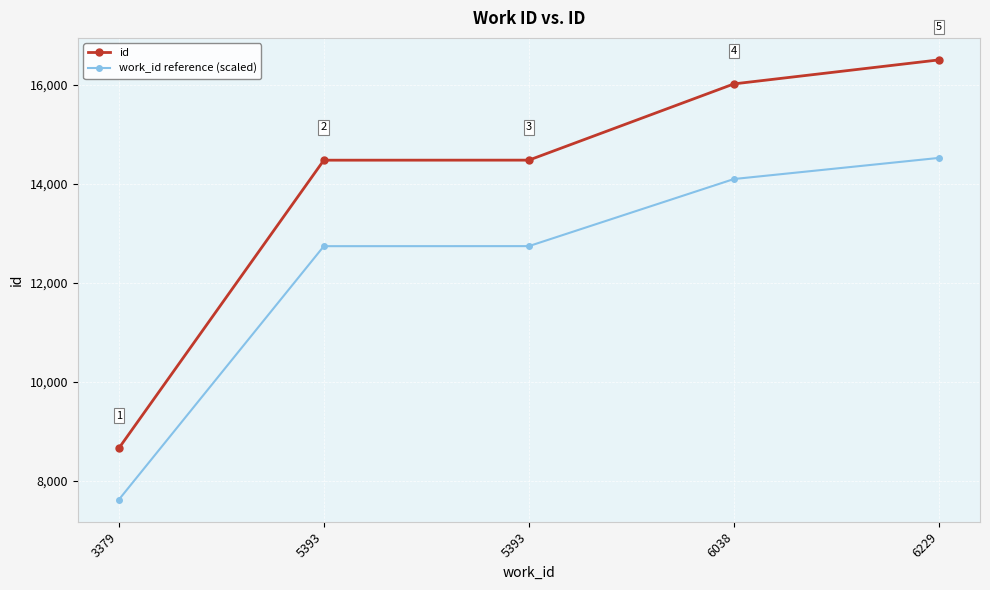

Does the chart have visible grid lines?

Yes